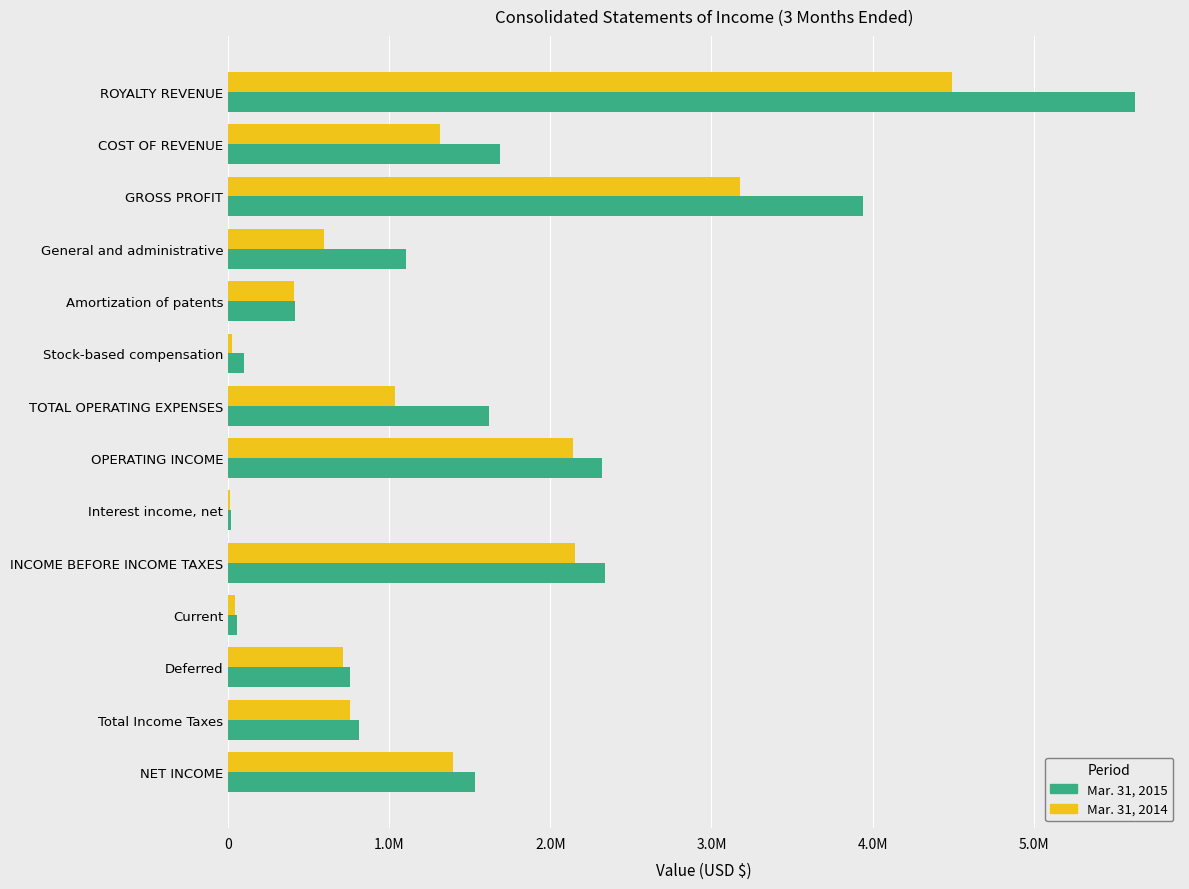

Reading right to left, extract all data points from this chart.

Mar. 31, 2015: 1530000	811000	756000	55000	2341000	21000	2320000	1618000	100000	413000	1105000	3938000	1689000	5627000
Mar. 31, 2014: 1396000	756000	711000	45000	2152000	9000	2143000	1034000	27000	409000	598000	3177000	1314000	4491000